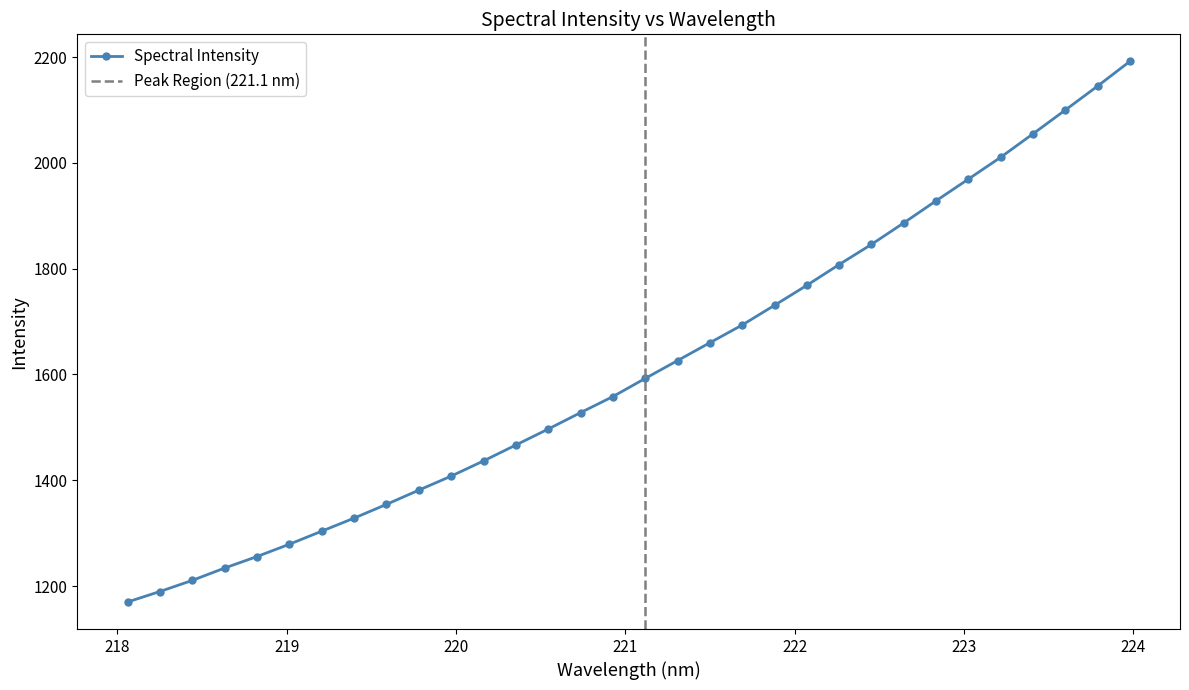

What is the average value?

1612.9